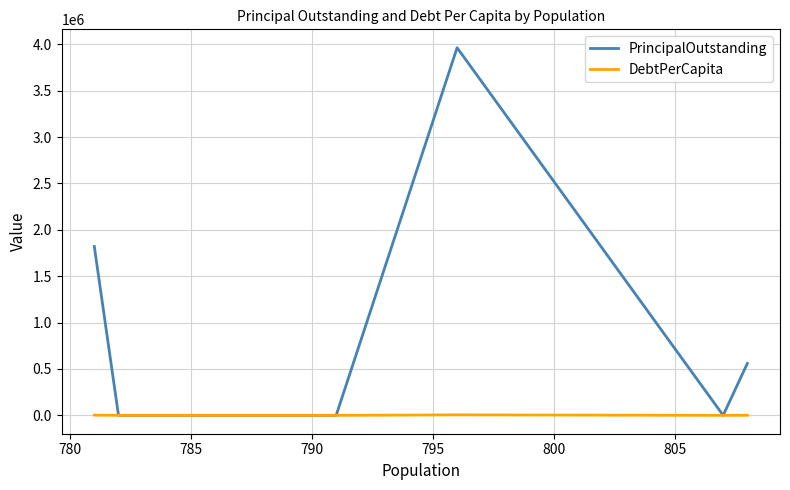

Rank the series by their average value, from highest to lowest.

PrincipalOutstanding, DebtPerCapita